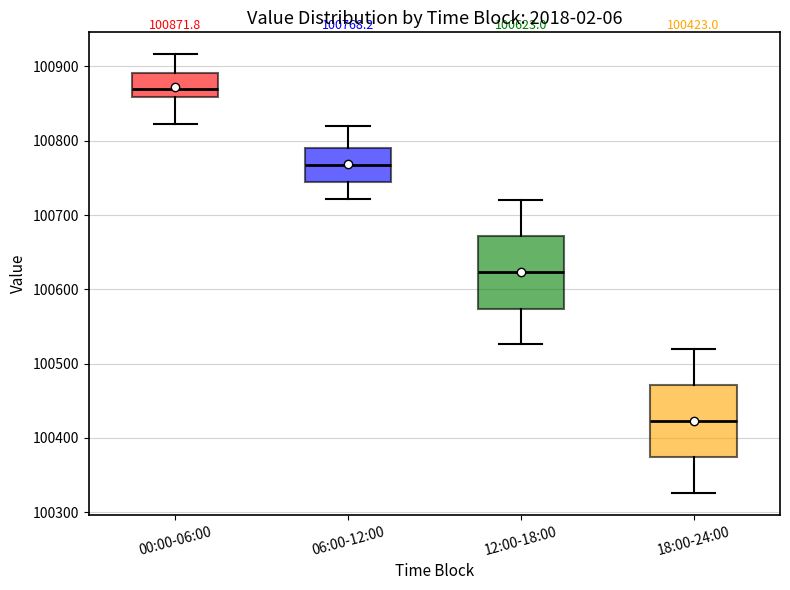

Which box's median line is the highest?

00:00-06:00